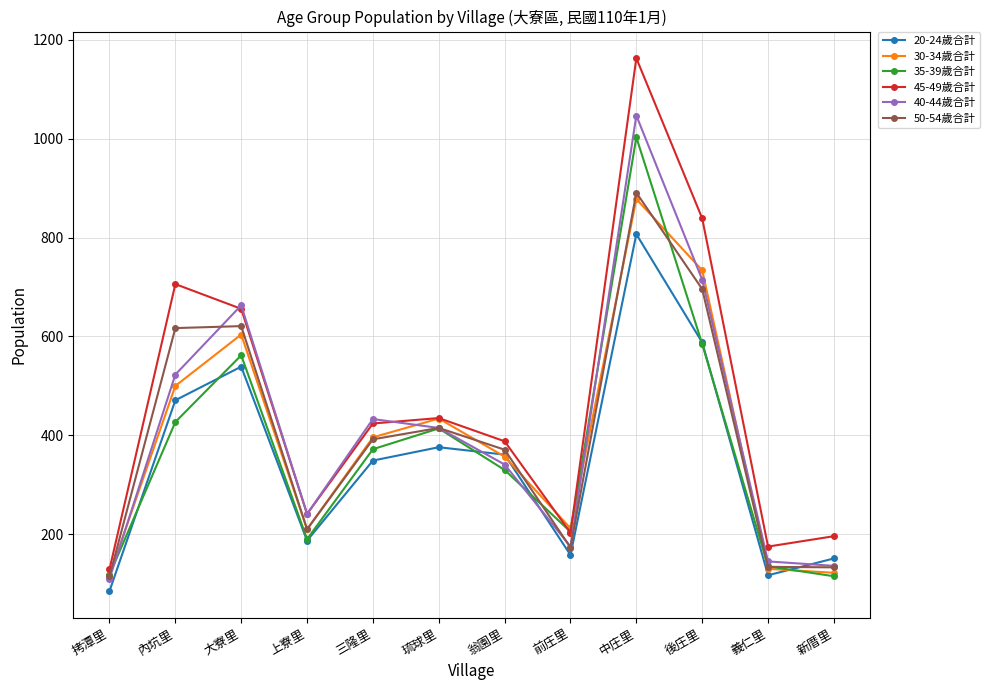

The value of 50-54歲合計 at 翁園里 is 166. True or false?

False